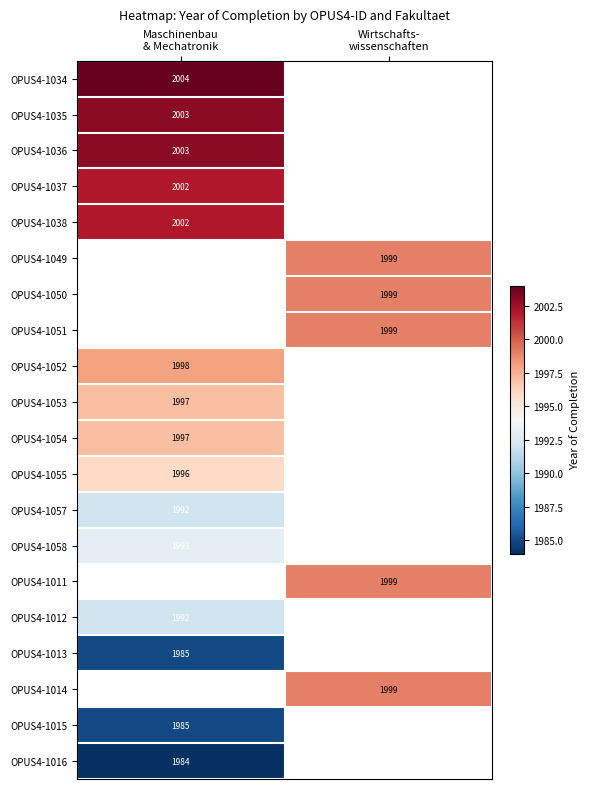

The value of OPUS4-1053 at Maschinenbau & Mechatronik is 728.8. True or false?

False